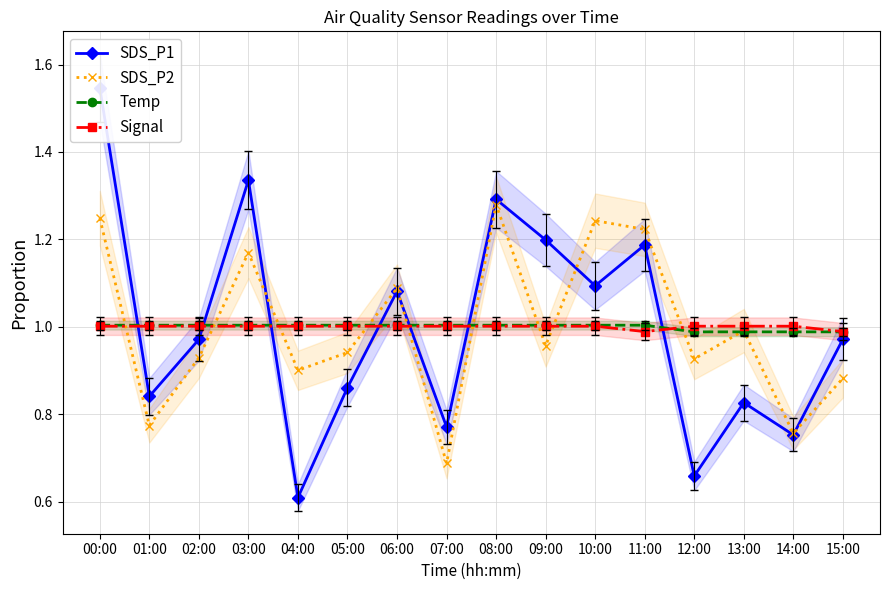

Which series has the largest total across all categories?

Temp